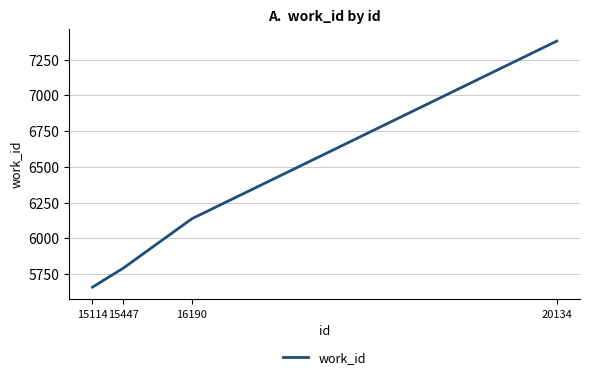

True or false: there are more than 2 points higher than both neighbors.

False